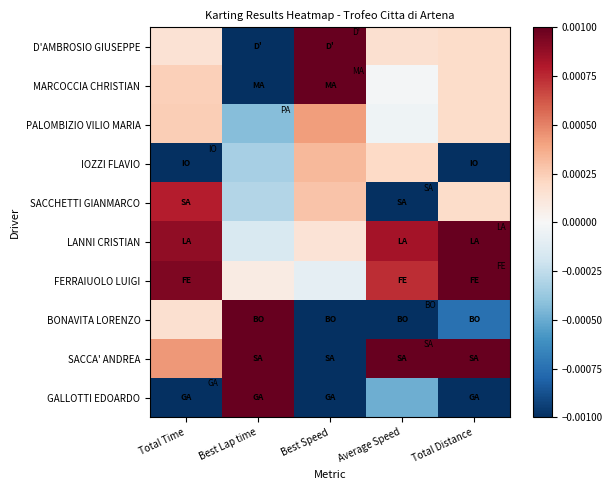

Reading left to right, list all the values displayed in this chart.

D'AMBROSIO GIUSEPPE: Total Time=0.0	Best Lap time=-0.0	Best Speed=0.0	Average Speed=0.0	Total Distance=0.0
MARCOCCIA CHRISTIAN: Total Time=0.0	Best Lap time=-0.0	Best Speed=0.0	Average Speed=-0.0	Total Distance=0.0
PALOMBIZIO VILIO MARIA: Total Time=0.0	Best Lap time=-0.0	Best Speed=0.0	Average Speed=-0.0	Total Distance=0.0
IOZZI FLAVIO: Total Time=-0.0	Best Lap time=-0.0	Best Speed=0.0	Average Speed=0.0	Total Distance=-0.0
SACCHETTI GIANMARCO: Total Time=0.0	Best Lap time=-0.0	Best Speed=0.0	Average Speed=-0.0	Total Distance=0.0
LANNI CRISTIAN: Total Time=0.0	Best Lap time=-0.0	Best Speed=0.0	Average Speed=0.0	Total Distance=0.0
FERRAIUOLO LUIGI: Total Time=0.0	Best Lap time=0.0	Best Speed=-0.0	Average Speed=0.0	Total Distance=0.0
BONAVITA LORENZO: Total Time=0.0	Best Lap time=0.0	Best Speed=-0.0	Average Speed=-0.0	Total Distance=-0.0
SACCA' ANDREA: Total Time=0.0	Best Lap time=0.0	Best Speed=-0.0	Average Speed=0.0	Total Distance=0.0
GALLOTTI EDOARDO: Total Time=-0.0	Best Lap time=0.0	Best Speed=-0.0	Average Speed=-0.0	Total Distance=-0.0